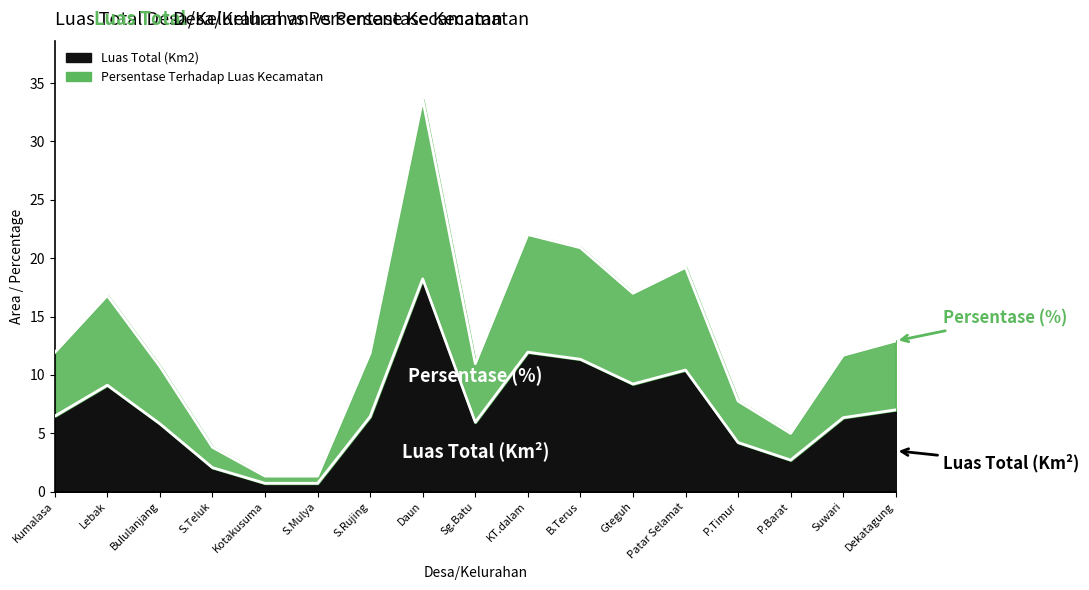

Read the Luas Total (Km2) value at B.Terus.

11.3